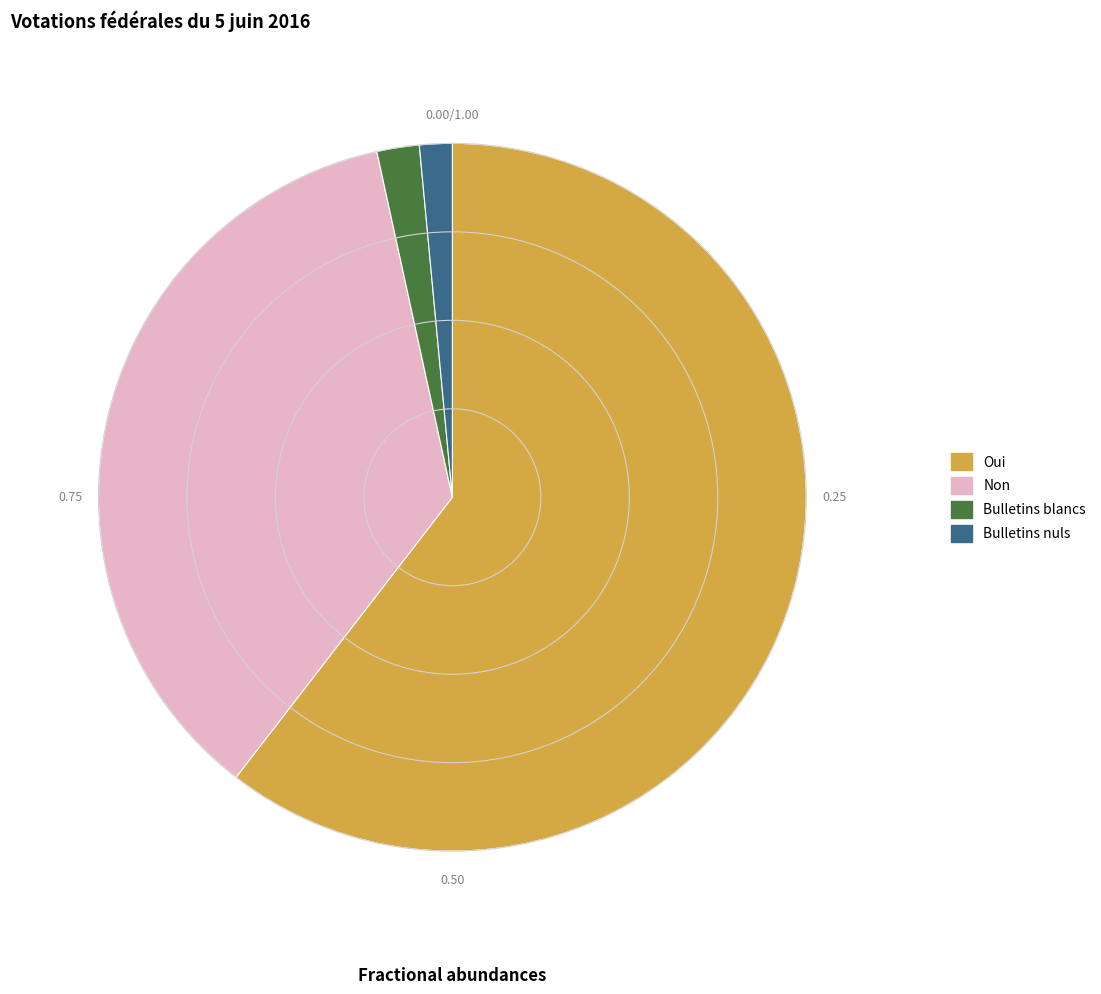

The Oui slice represents 60% of the pie. True or false?

True